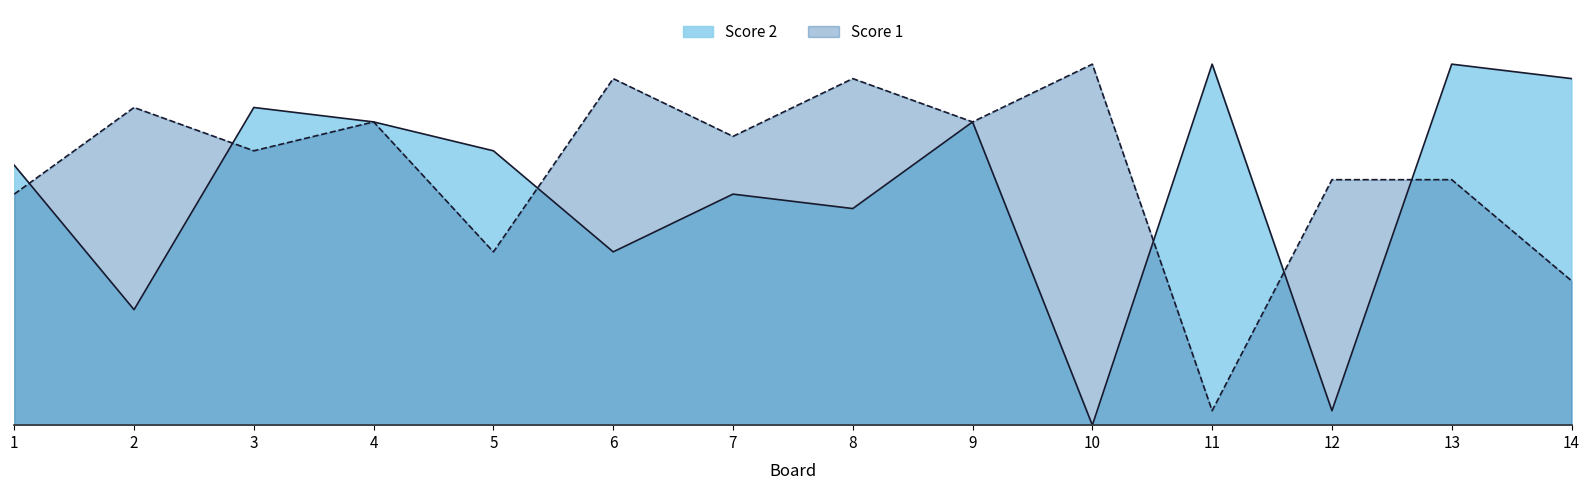

Between 9 and 11, which series saw the biggest shift?

Score 1